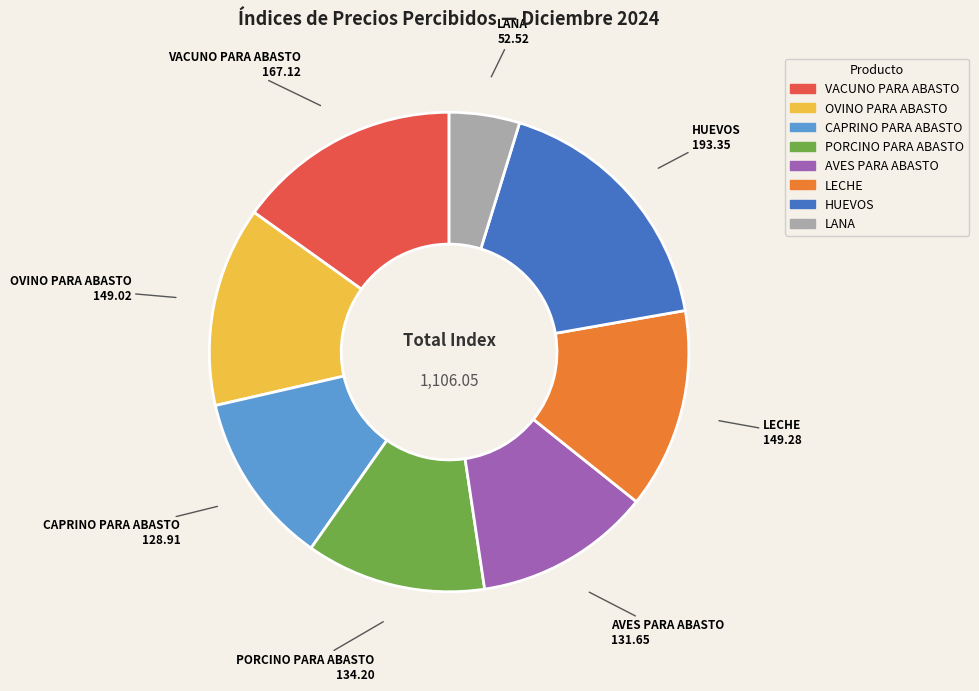

Does VACUNO PARA ABASTO represent more than half of the total?

No